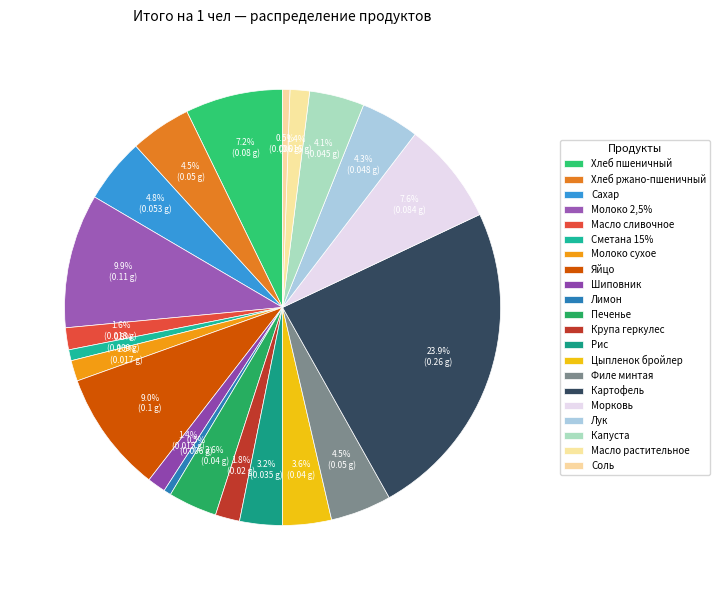

True or false: Хлеб ржано-пшеничный accounts for 5% of the total.

True